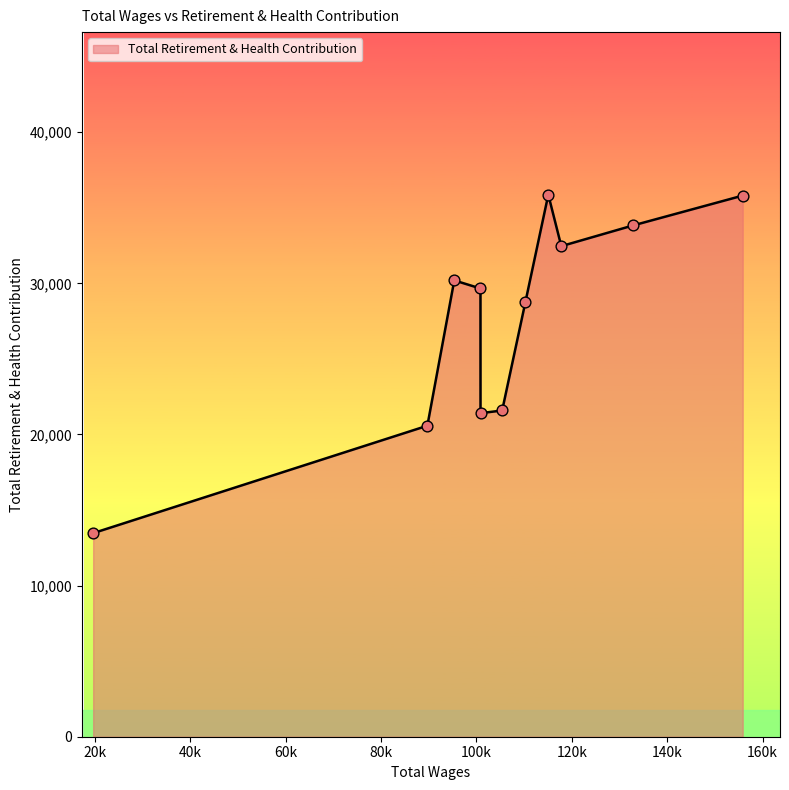

What is the greatest value displayed?

35865